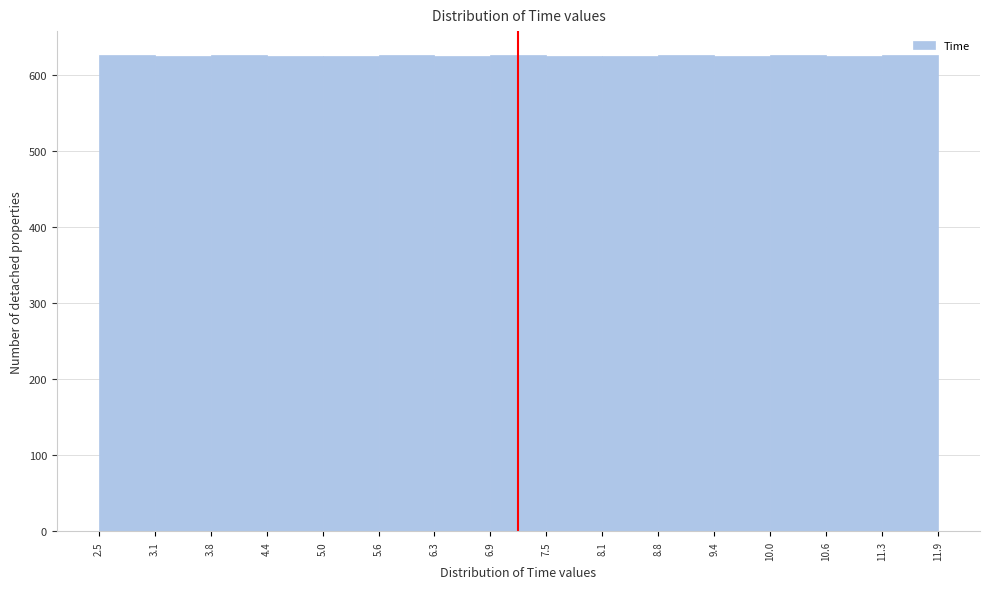

Reading left to right, list every bar in this chart as the range it spans on the x-axis followed by its height. The values are not printed on the chart, so give them approximately, as read against the axis.

2.5 to 3.1: 630
3.1 to 3.8: 630
3.8 to 4.4: 630
4.4 to 5.0: 630
5.0 to 5.6: 630
5.6 to 6.3: 630
6.3 to 6.9: 630
6.9 to 7.5: 630
7.5 to 8.1: 630
8.1 to 8.8: 630
8.8 to 9.4: 630
9.4 to 10.0: 630
10.0 to 10.6: 630
10.6 to 11.3: 630
11.3 to 11.9: 630